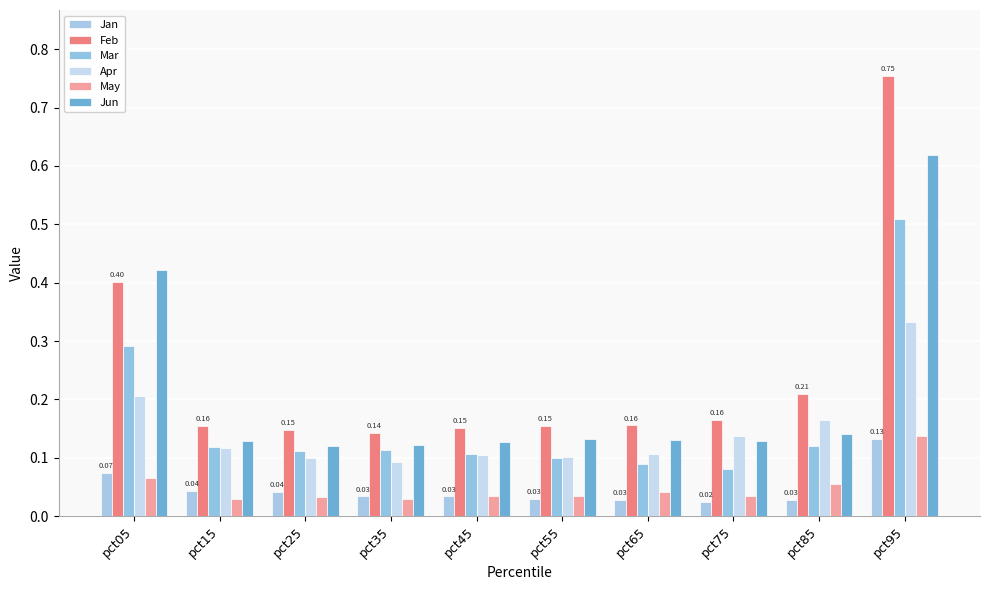

How many bars are there in each group?

6